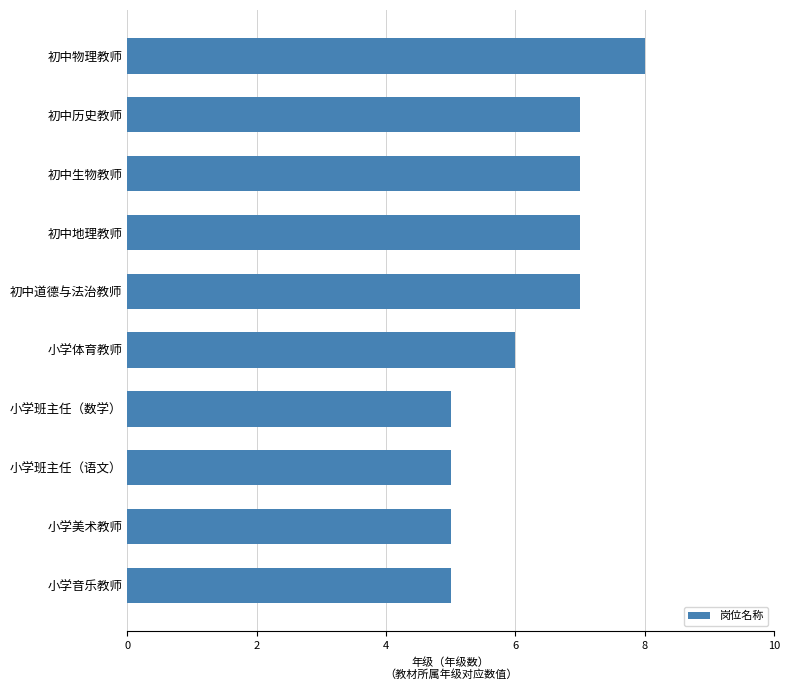

How many series are shown in this chart?

1